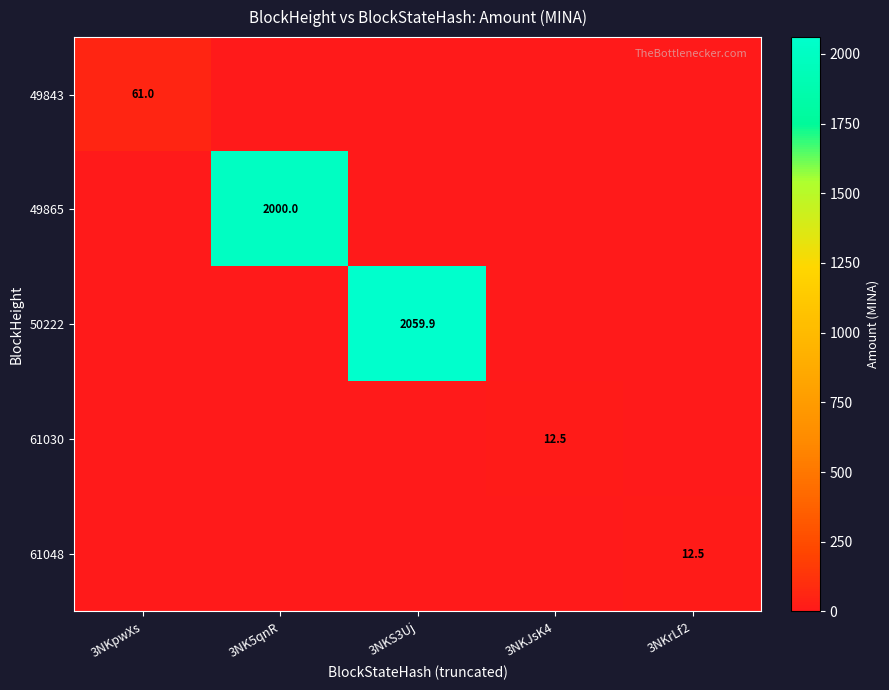

List the series in order of their peak value, lowest first.

61048, 61030, 49843, 49865, 50222